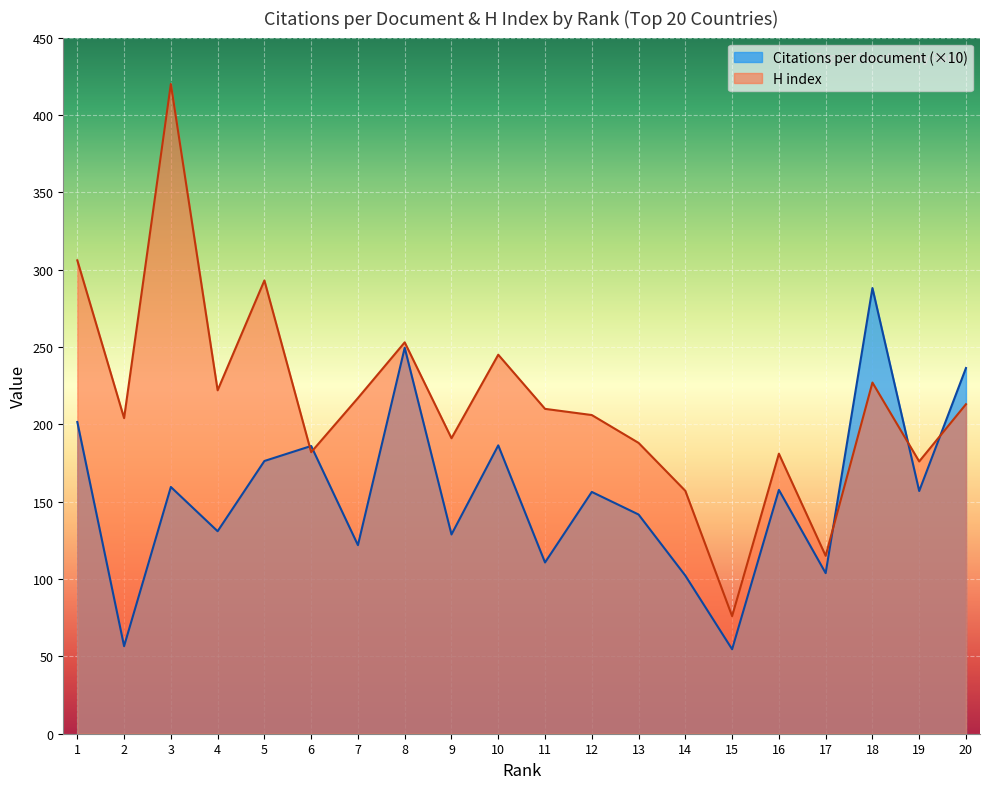

Which series has the widest spread of values?

H index